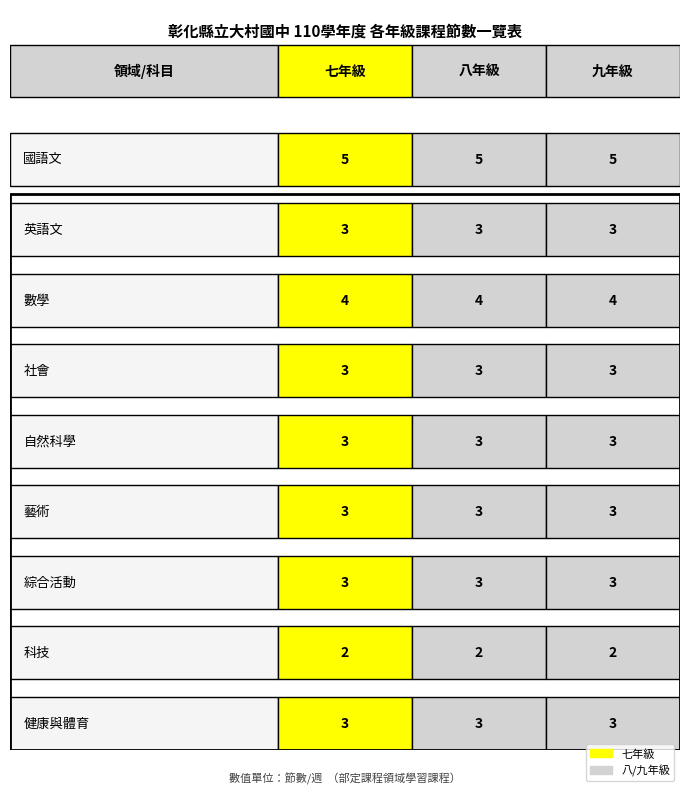

At which label is 八年級 closest to 3?

英語文